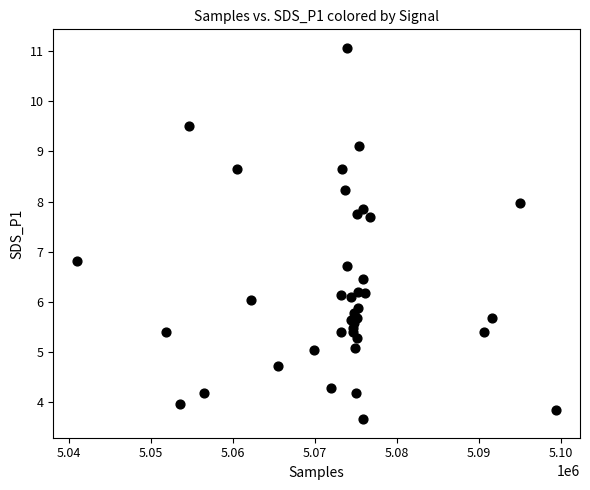

What Y value in the scatter plot is closest to 7?

6.8